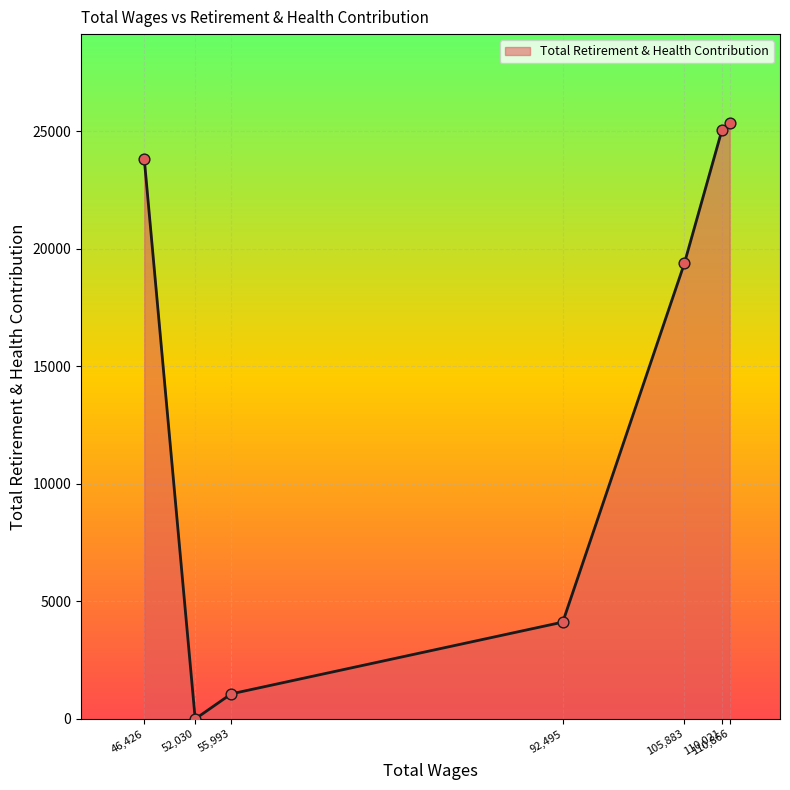

Which has a higher value, 105,883 or 110,866?

110,866